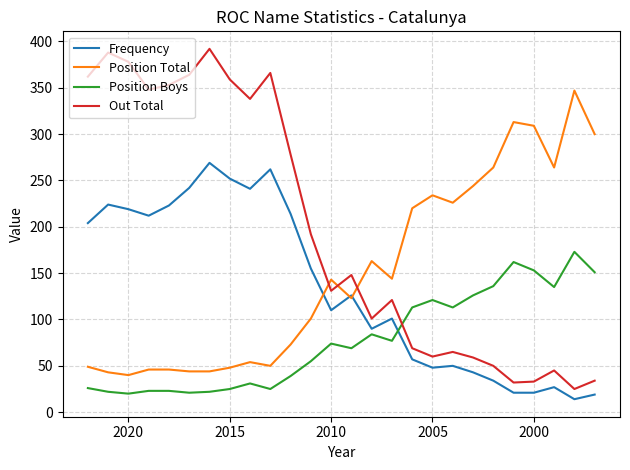

Which series has the largest total across all categories?

Out Total